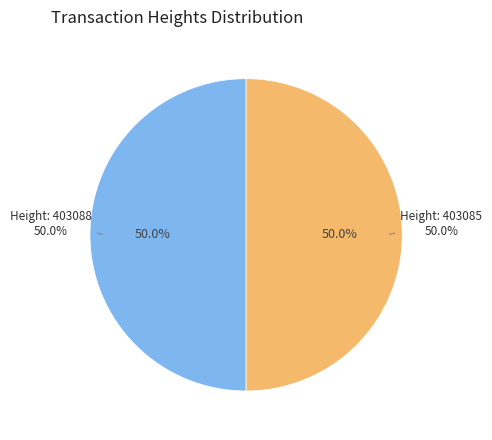

Count the number of slices in the pie.

2